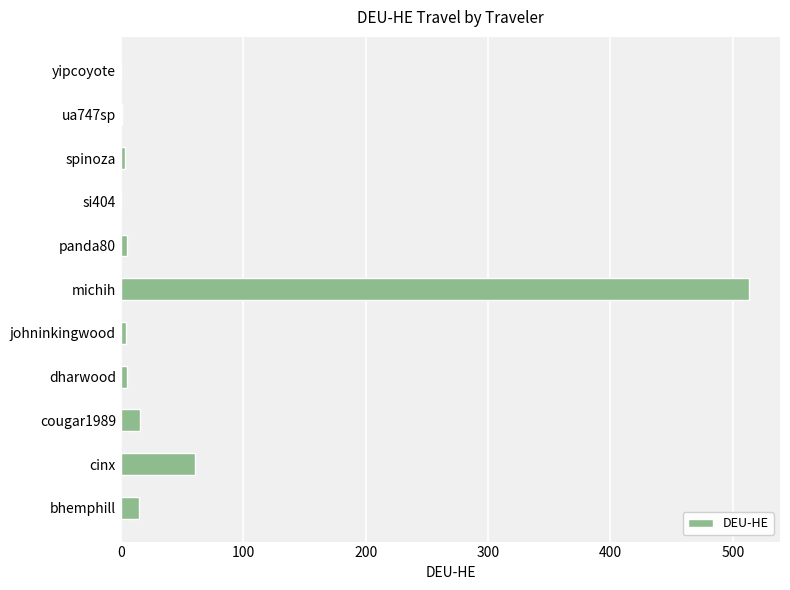

Does the chart contain stacked bars?

No